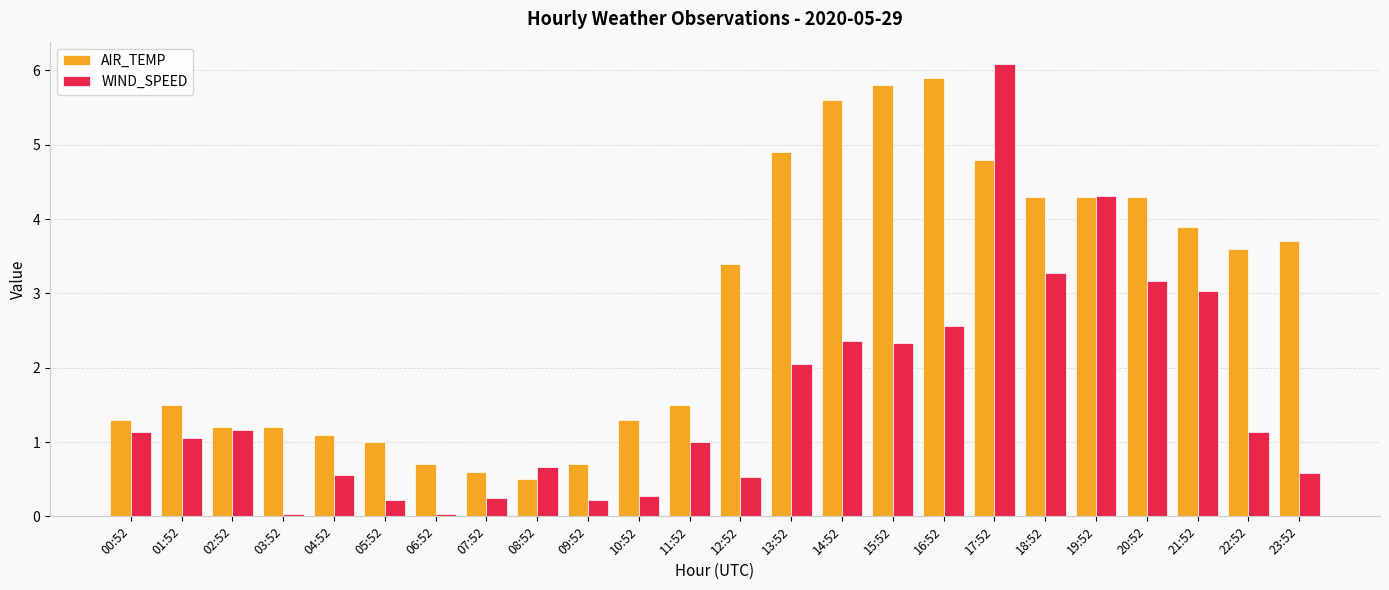

Where does the WIND_SPEED series first go above 1?

00:52